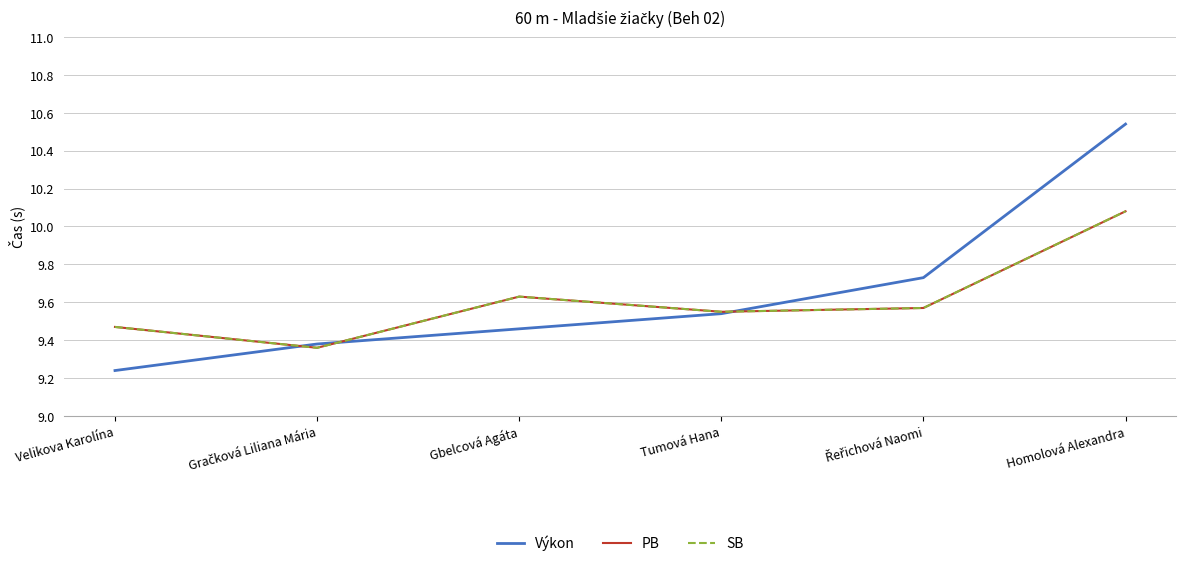

True or false: SB and Výkon cross at least once.

True